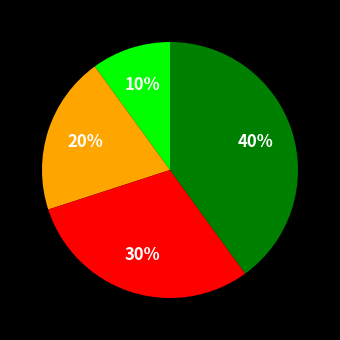

Is there any slice that represents more than half of the pie?

No